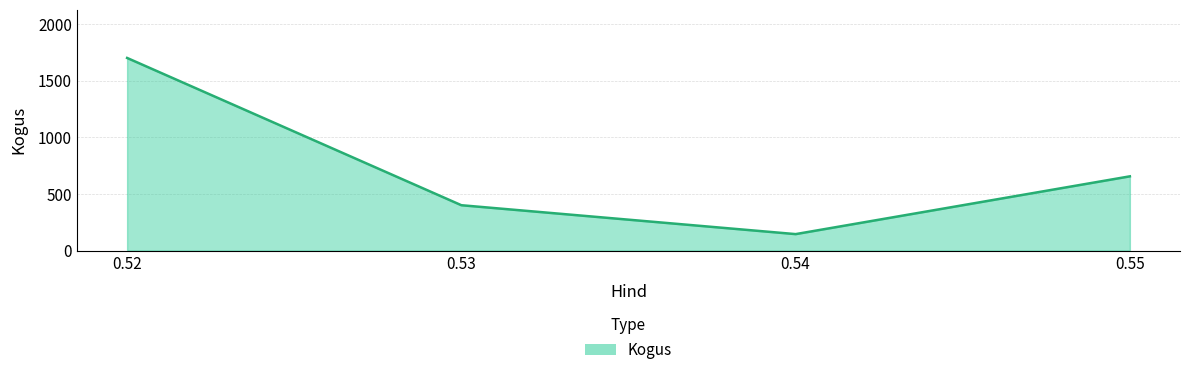

What is the smallest value displayed?

145